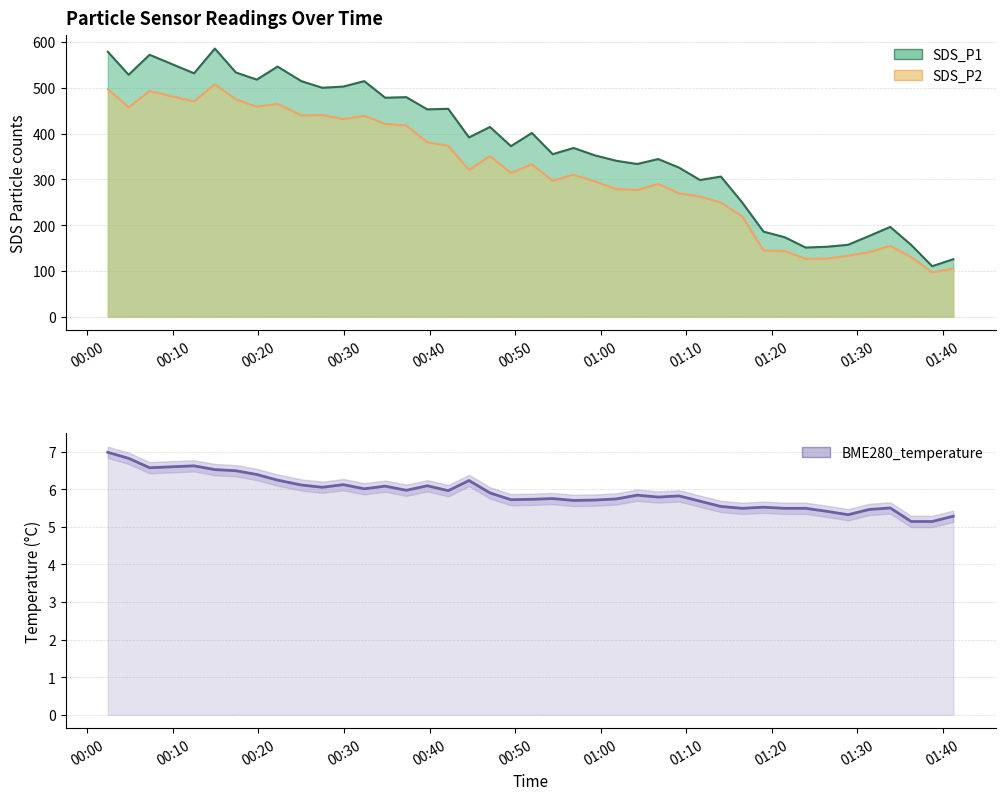

Reading right to left, list all the values displayed in this chart.

SDS_P1: 125.4	110.2	156.6	196.0	176.3	156.9	152.6	150.9	173.5	185.7	249.5	305.9	298.4	325.3	344.2	333.4	340.4	352.4	368.4	354.8	401.1	372.4	414.3	391.4	453.9	452.7	479.4	478.1	514.4	502.5	499.8	514.3	546.1	517.7	533.4	585.5	531.4	571.9	528.2	578.6
SDS_P2: 104.9	96.6	130.1	154.5	140.8	133.1	126.7	126.2	143.1	144.8	219.0	249.0	262.5	269.1	289.8	276.5	278.7	295.3	310.0	296.6	332.5	313.9	350.5	320.3	373.1	380.6	417.4	420.9	438.6	431.4	440.2	439.3	464.5	458.5	474.5	507.3	470.0	492.5	457.1	496.8
BME280_temperature: 5.3	5.1	5.1	5.5	5.5	5.3	5.4	5.5	5.5	5.5	5.5	5.5	5.7	5.8	5.8	5.8	5.7	5.7	5.7	5.8	5.7	5.7	5.9	6.2	6.0	6.1	6.0	6.1	6.0	6.1	6.0	6.1	6.2	6.4	6.5	6.5	6.6	6.6	6.8	7.0